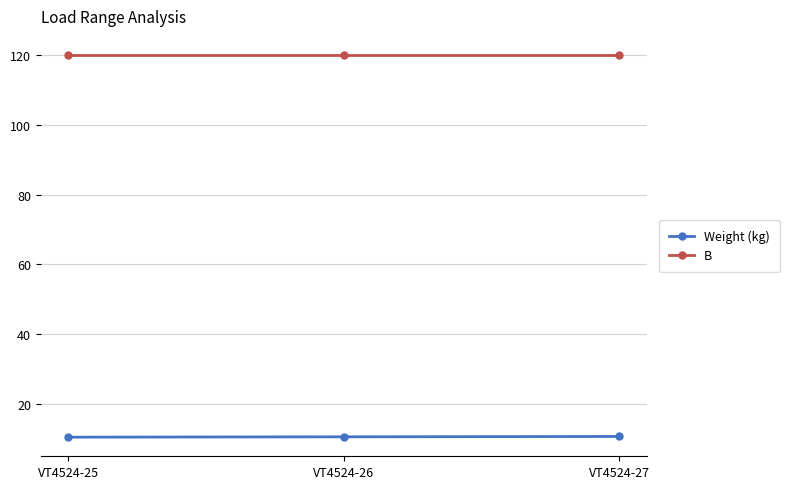

The B series shows 170.5 at VT4524-26. True or false?

False